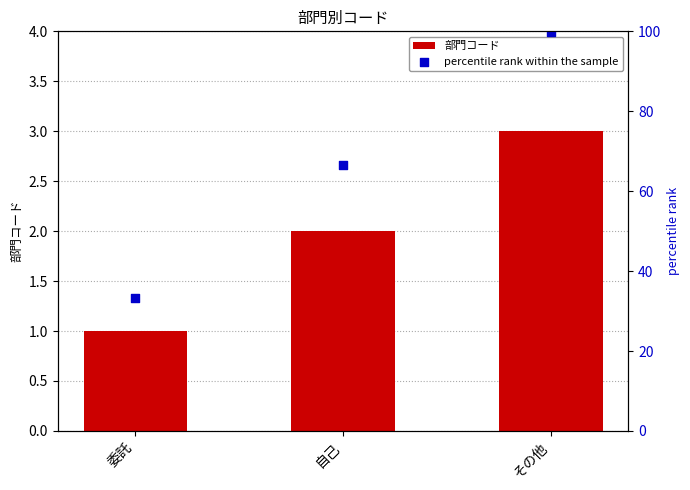

Which series contains the lowest Y value?

部門コード